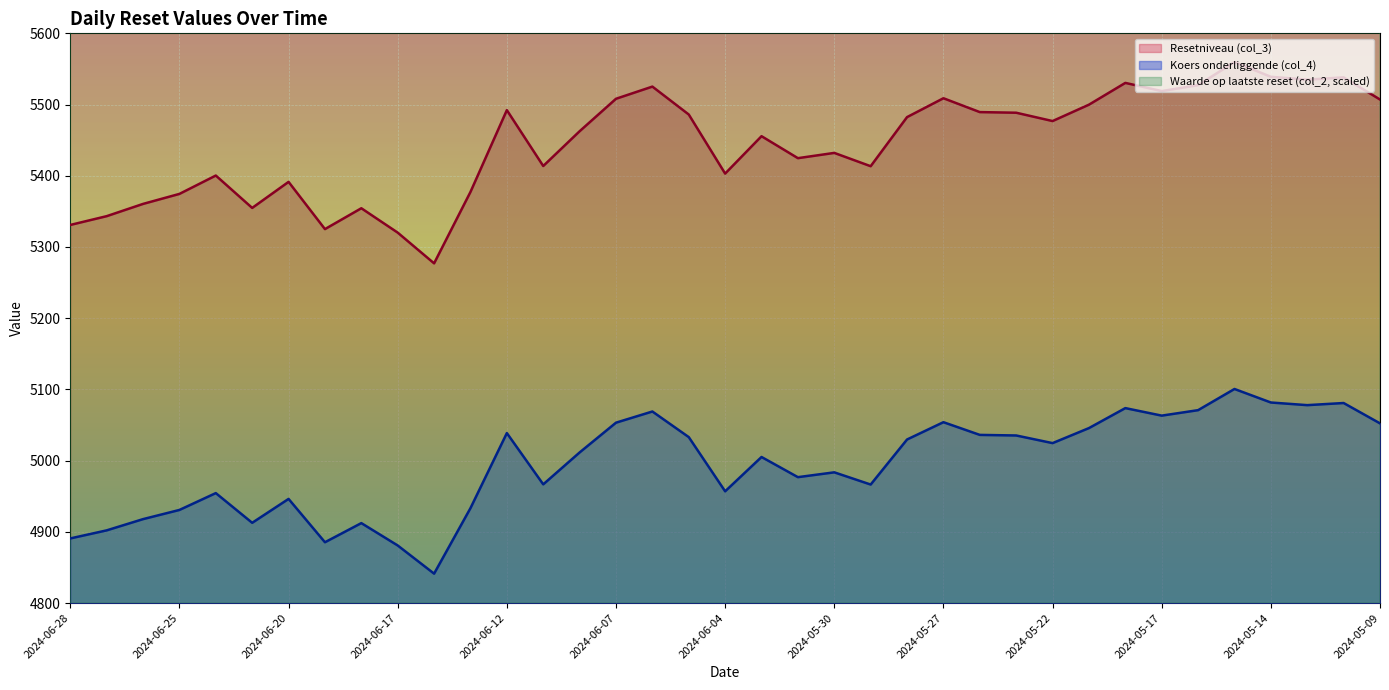

Reading left to right, transcribe all the data shown in this chart.

Resetniveau (col_3): 5330.9	5343.3	5360.5	5374.5	5400.3	5354.9	5391.4	5325.1	5354.4	5320.2	5277.0	5377.3	5492.2	5413.7	5462.5	5508.1	5525.2	5486.0	5403.1	5455.6	5424.7	5432.1	5413.4	5482.4	5508.9	5489.4	5488.5	5476.8	5499.8	5530.4	5518.9	5527.3	5559.7	5539.0	5534.9	5538.2	5507.1
Koers onderliggende (col_4): 4890.8	4902.1	4917.9	4930.8	4954.4	4912.7	4946.3	4885.4	4912.3	4880.9	4841.3	4933.3	5038.7	4966.7	5011.5	5053.3	5069.0	5033.1	4956.9	5005.1	4976.8	4983.6	4966.4	5029.7	5054.0	5036.1	5035.3	5024.6	5045.7	5073.8	5063.2	5070.9	5100.6	5081.6	5077.9	5080.9	5052.4
Waarde op laatste reset (col_2): 10050.0	10050.0	9800.0	9550.0	9550.0	9800.0	9550.0	10300.0	10050.0	10300.0	10800.0	9800.0	9050.0	9550.0	9300.0	9050.0	8800.0	9050.0	9800.0	9550.0	9800.0	9550.0	9800.0	9300.0	9050.0	9300.0	9300.0	9300.0	9300.0	9050.0	9050.0	9050.0	8800.0	9050.0	9050.0	9050.0	9300.0